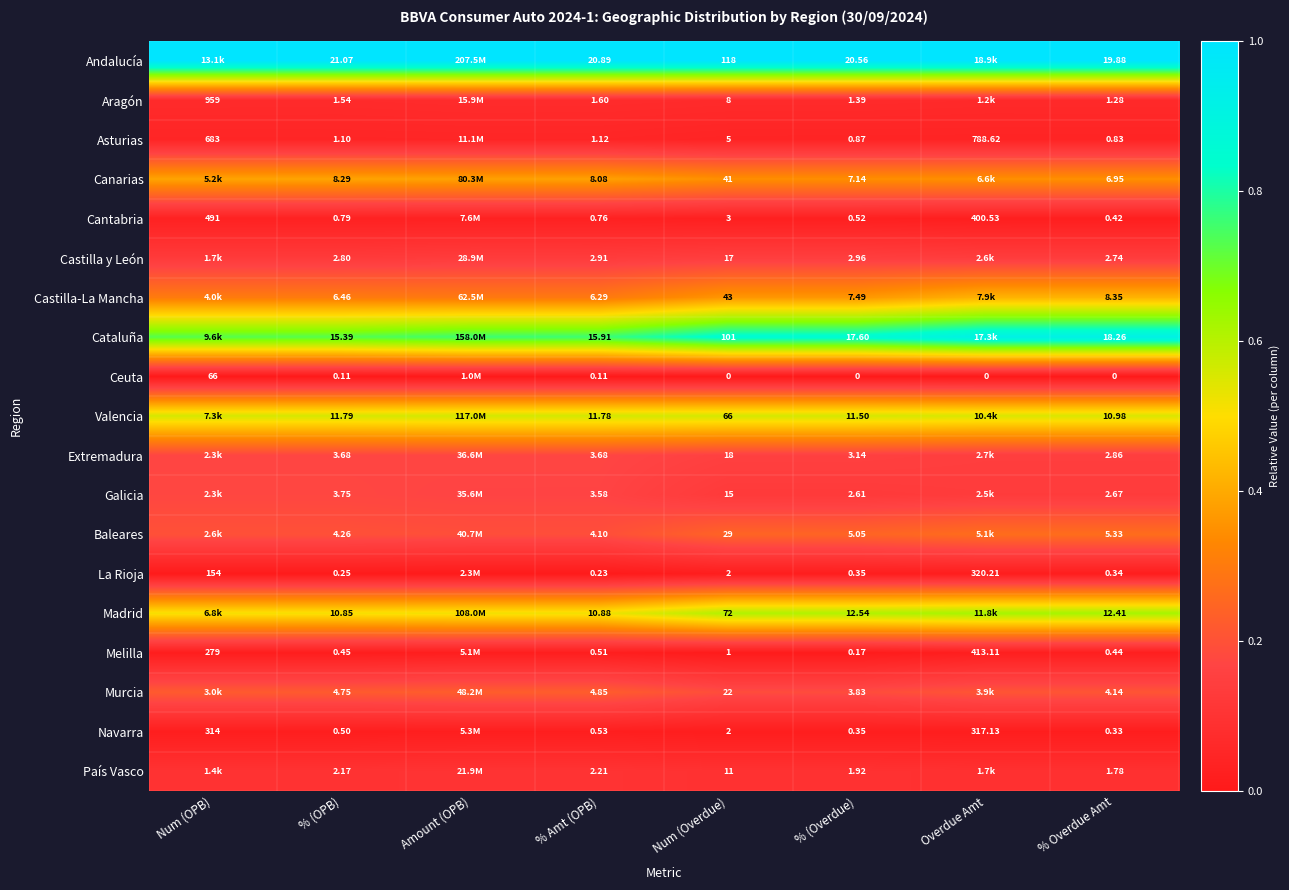

Is the value of Cataluña at % (OPB) greater than the value of Navarra at Overdue Amt?

No